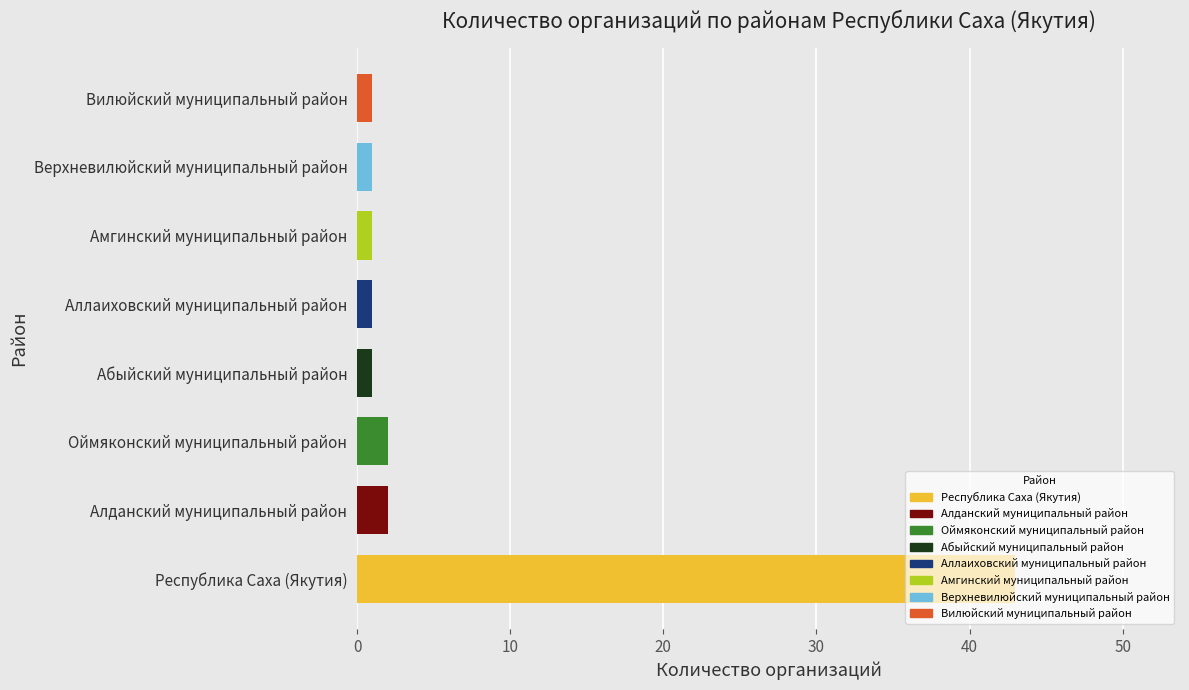

Which has a higher value, Вилюйский муниципальный район or Республика Саха (Якутия)?

Республика Саха (Якутия)